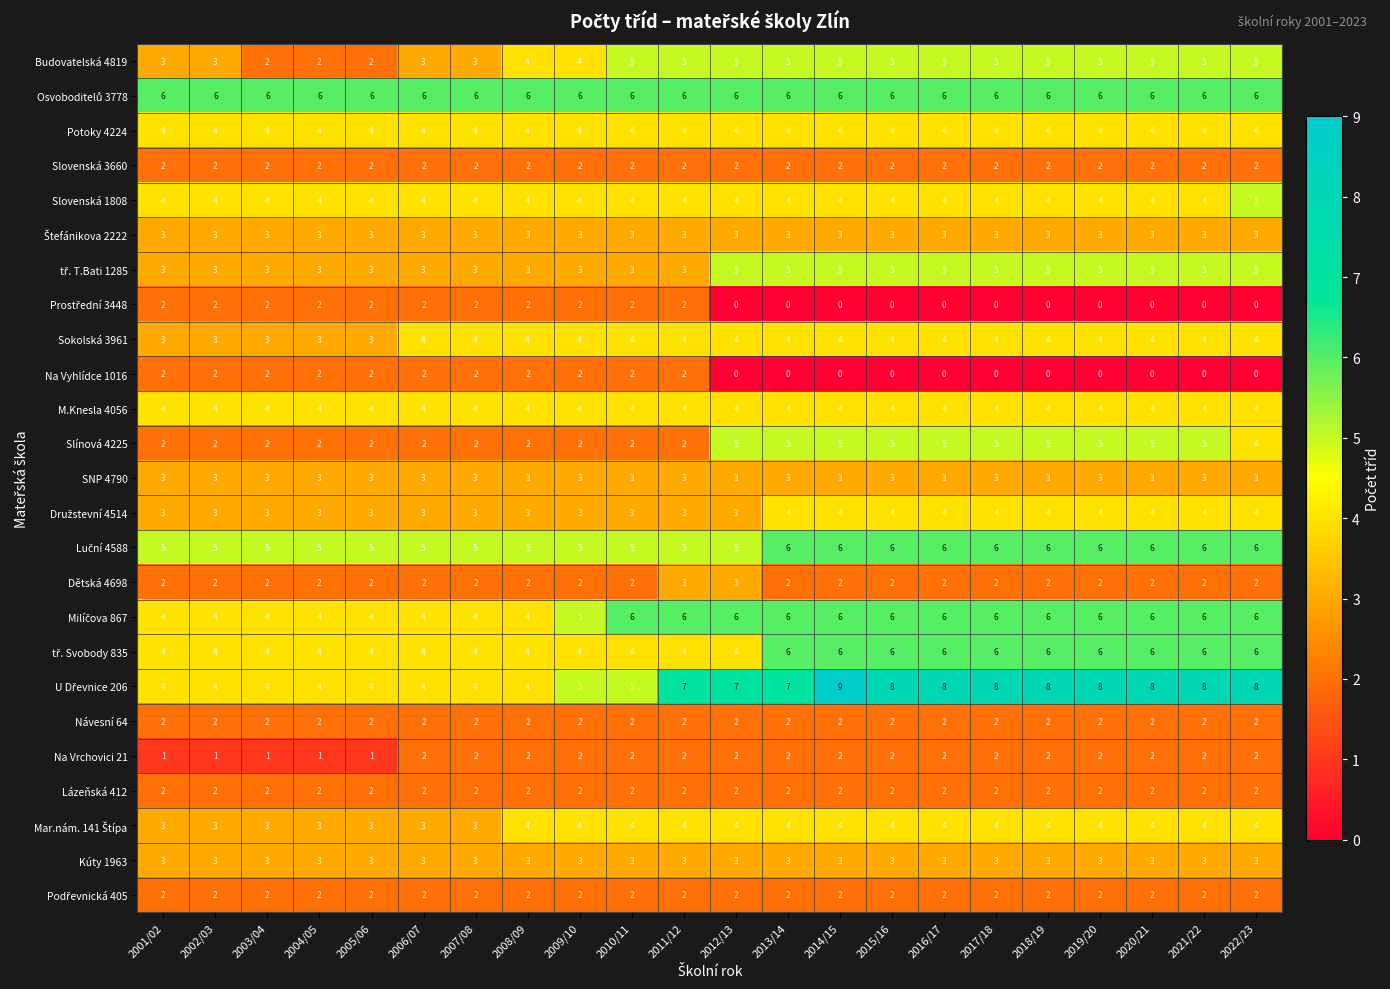

Count the number of categories in the chart.

22